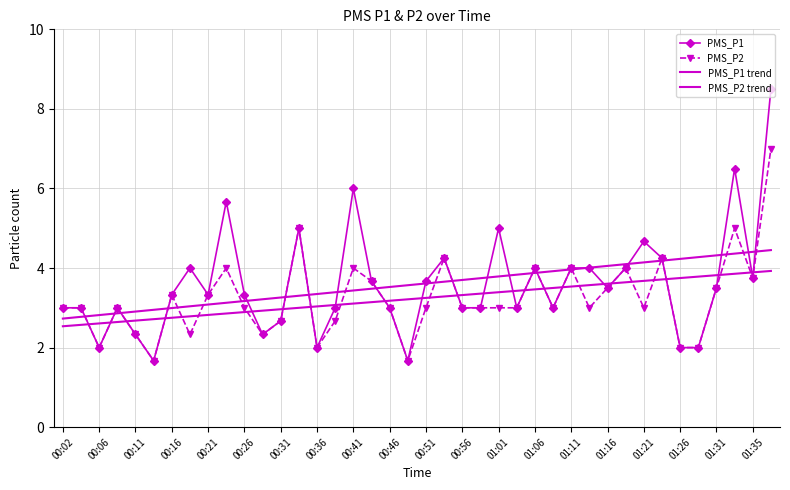

How many data points does each series have?

40